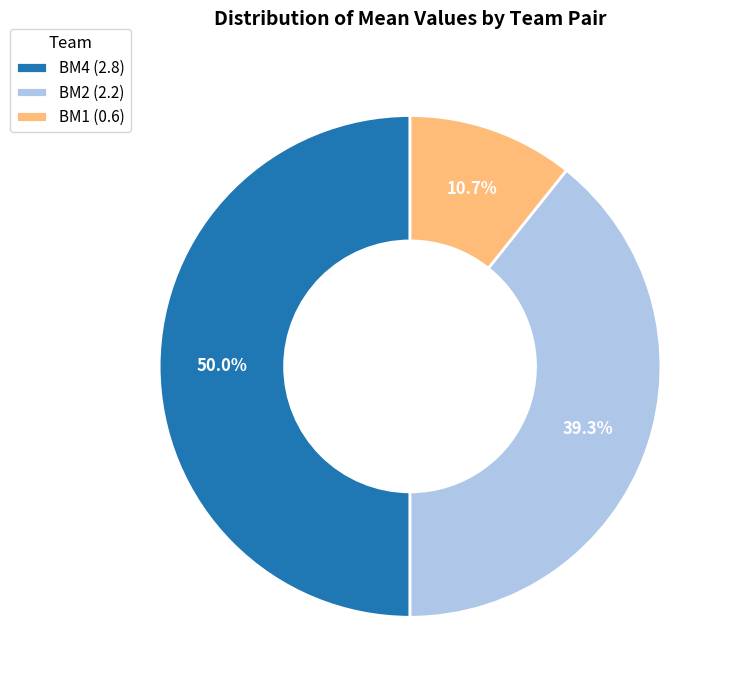

Rank the categories by value from highest to lowest.

BM4 (2.8), BM2 (2.2), BM1 (0.6)